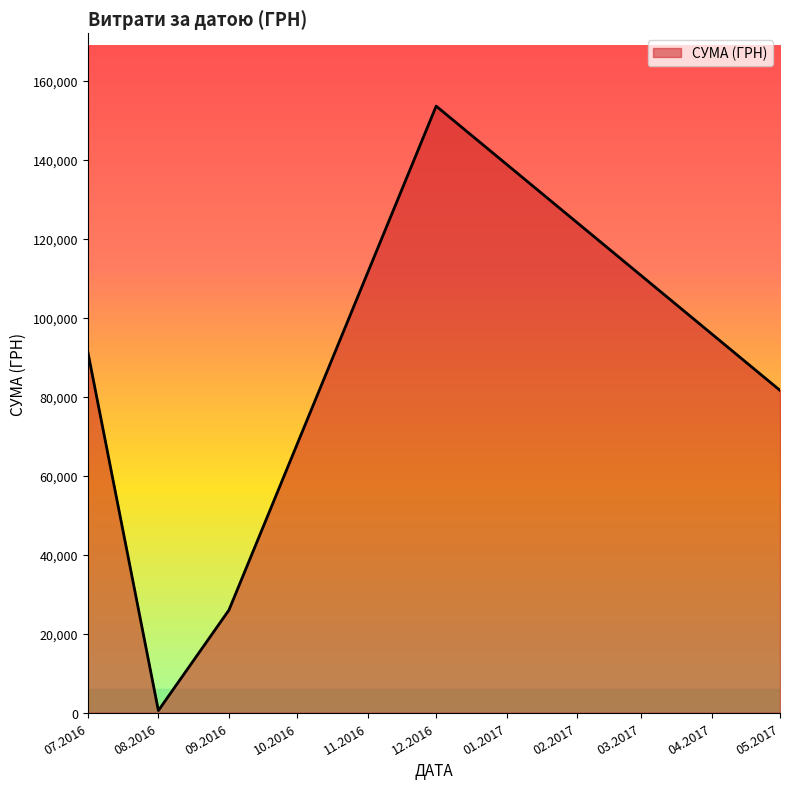

Rank the categories by value from lowest to highest.

08.2016, 09.2016, 05.2017, 07.2016, 12.2016